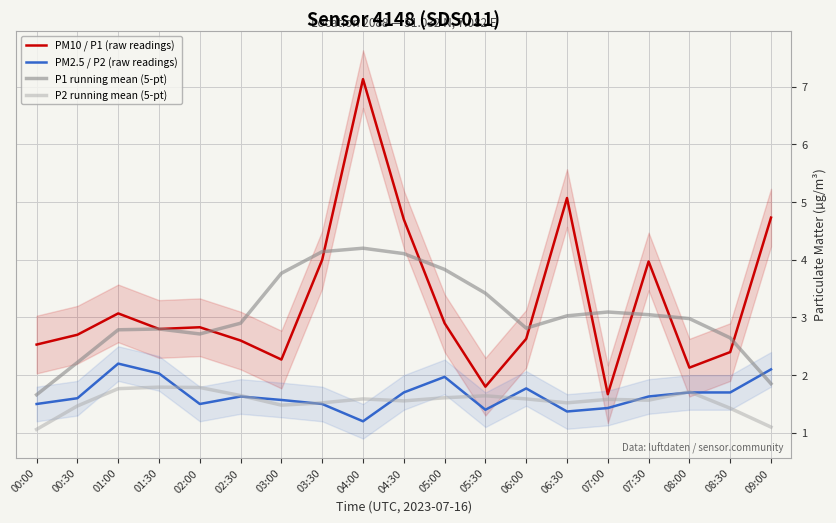

What position from the right is 07:30?

4